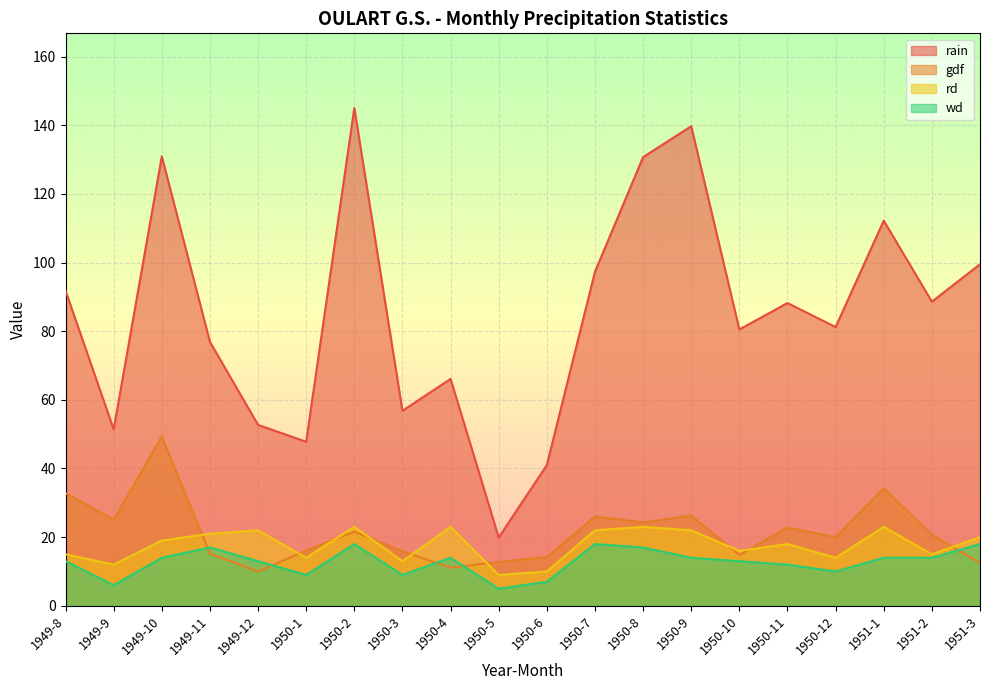

Does the chart display data point markers on the line(s)?

No